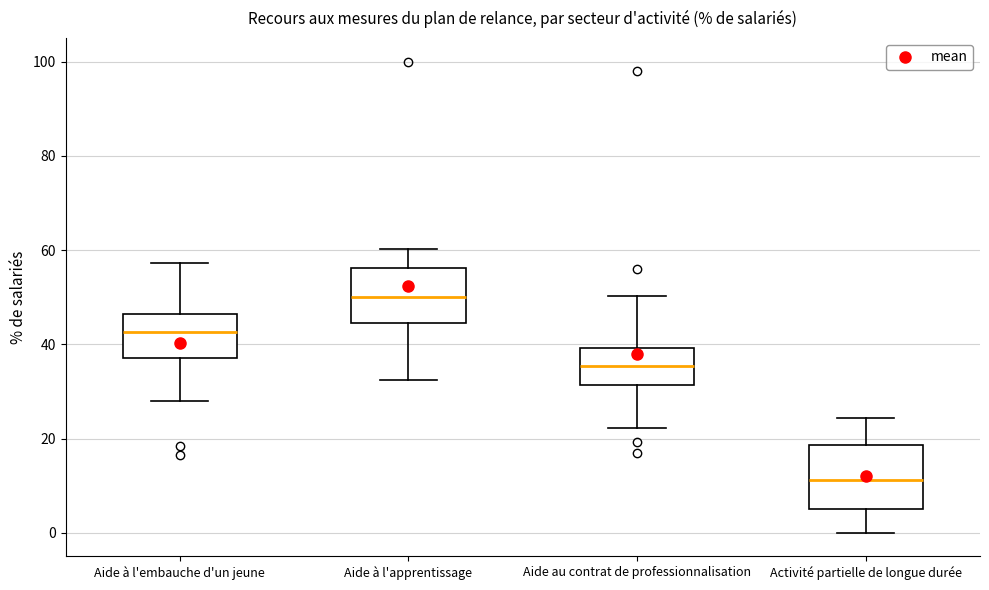

Reading left to right, transcribe this box plot: for each box, give where its median line is, the range the box spans, and where its two whiskers end, as read against the y-axis. The values are not printed on the chart, so give them approximately, as read against the axis.

Aide à l'embauche d'un jeune: median 42, box 38 to 46, whiskers 28 to 58
Aide à l'apprentissage: median 50, box 44 to 56, whiskers 32 to 60
Aide au contrat de professionnalisation: median 36, box 32 to 40, whiskers 22 to 50
Activité partielle de longue durée: median 12, box 6 to 18, whiskers 0 to 24